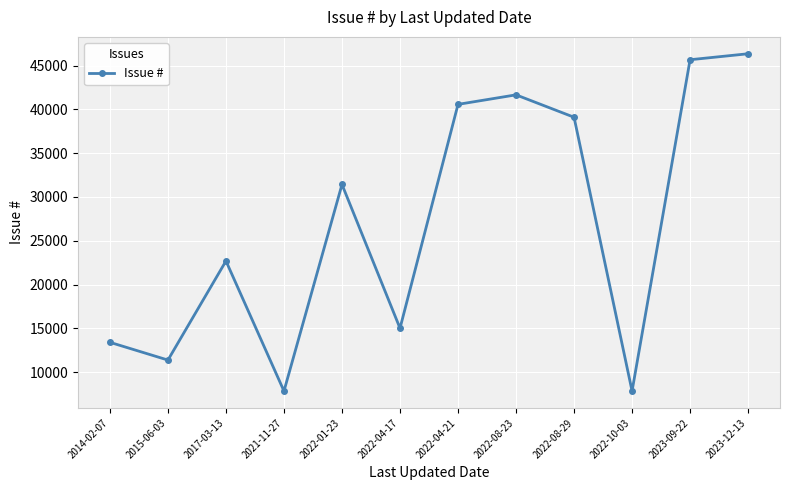

True or false: there are more than 2 points higher than both neighbors.

True